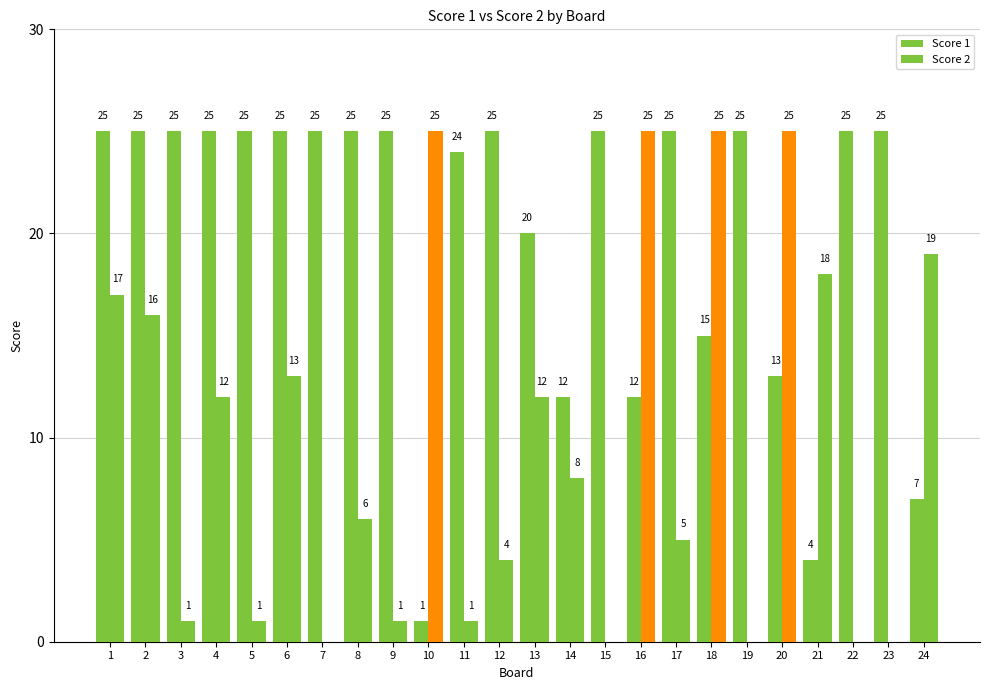

What is the sum of the Score 2 values at 5 and 18?

26